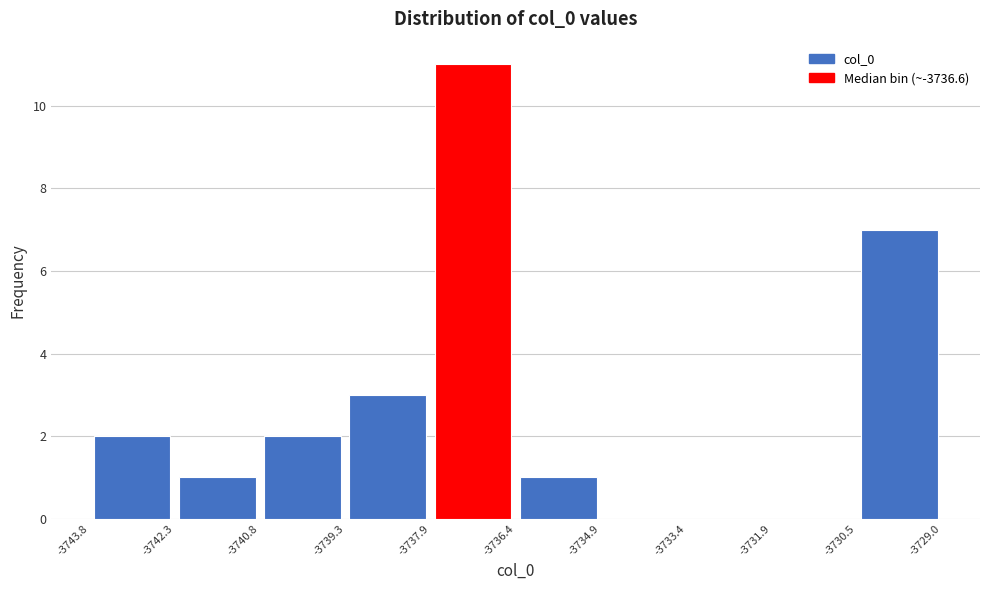

Reading left to right, list every bar in this chart as the range it spans on the x-axis followed by its height. The values are not printed on the chart, so give them approximately, as read against the axis.

-3743.8 to -3742.3: 2
-3742.3 to -3740.8: 1
-3740.8 to -3739.3: 2
-3739.3 to -3737.9: 3
-3737.9 to -3736.4: 11
-3736.4 to -3734.9: 1
-3734.9 to -3733.4: 0
-3733.4 to -3731.9: 0
-3731.9 to -3730.5: 0
-3730.5 to -3729.0: 7